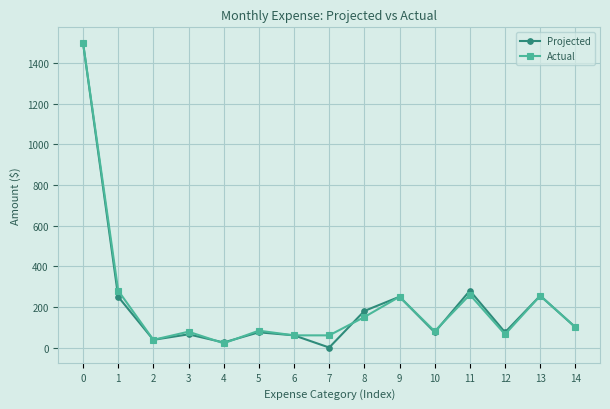

Which series has the largest range (max minus min)?

Projected